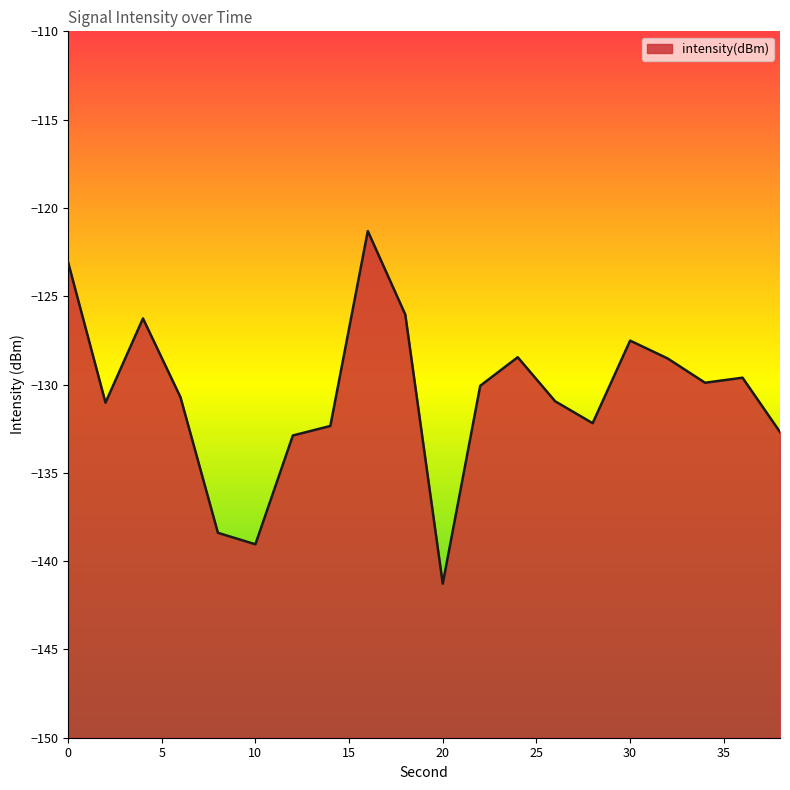

Which label corresponds to the largest value in the chart?

16